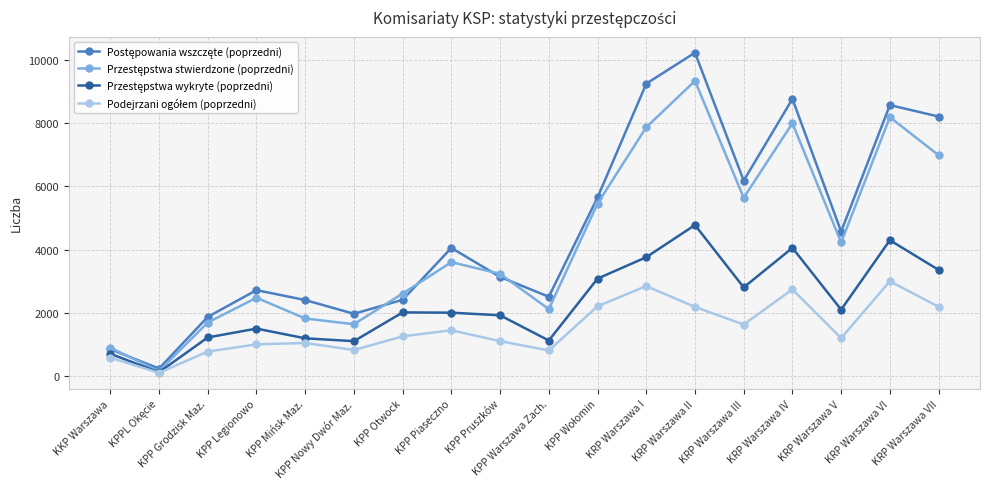

Which category has the highest value across all series?

KRP Warszawa II